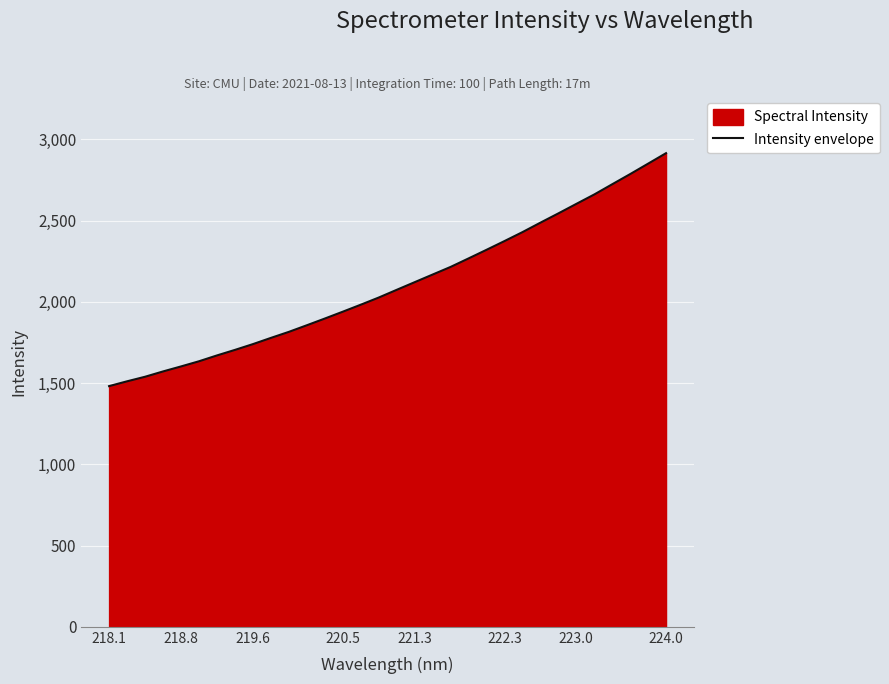

What is the smallest value displayed?

1481.3